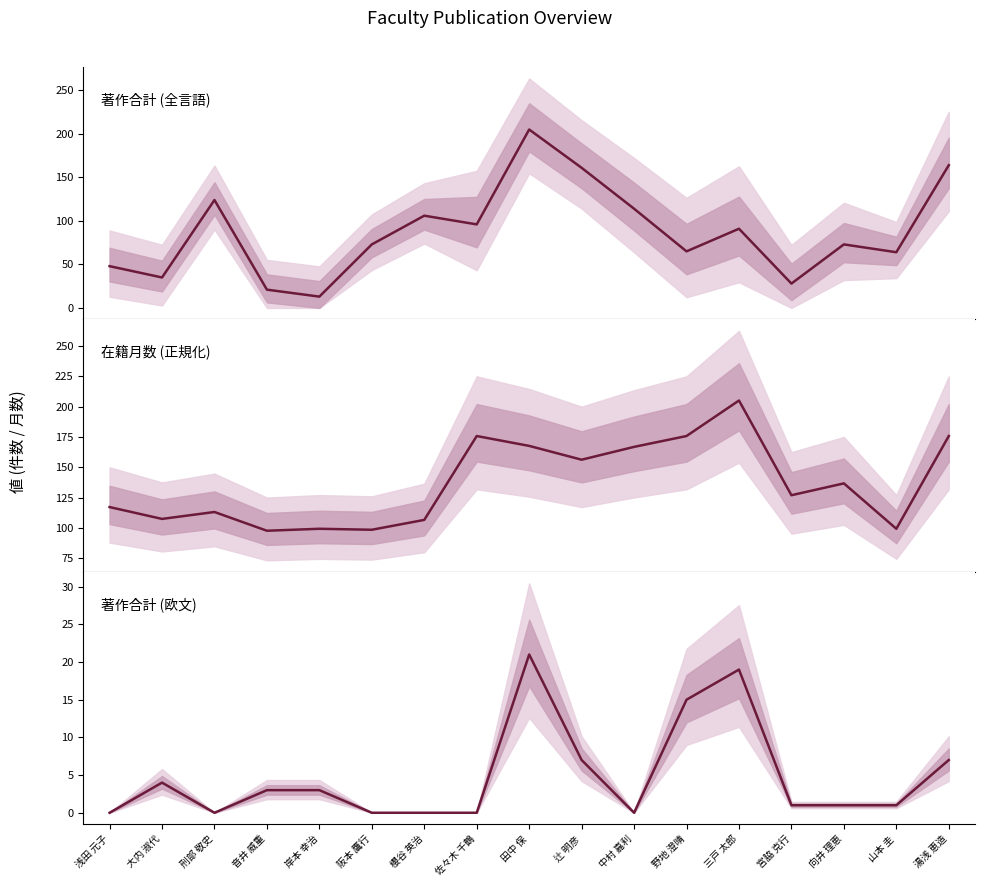

What is the difference between the 在籍月数 (正規化) values at 浅田 元子 and 阪本 鷹行?

18.7